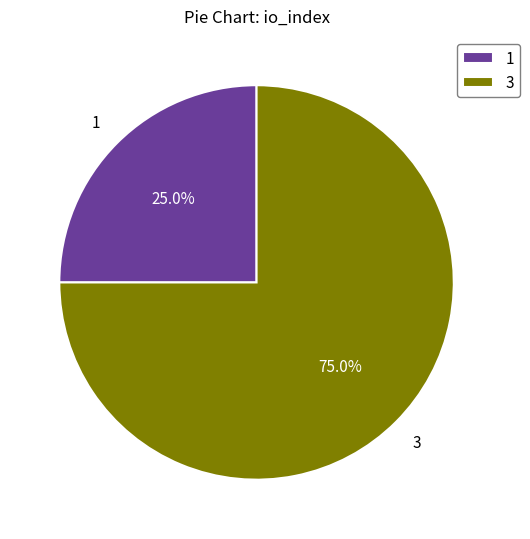

Approximately how many times larger is the value at 1 compared to 3?

0.3